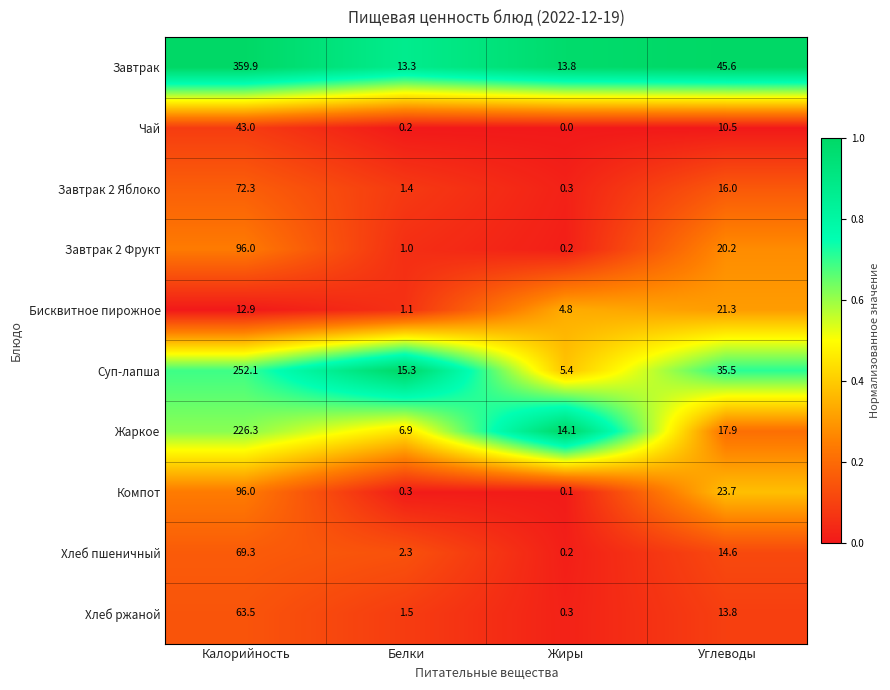

Which series has the widest spread of values?

Завтрак